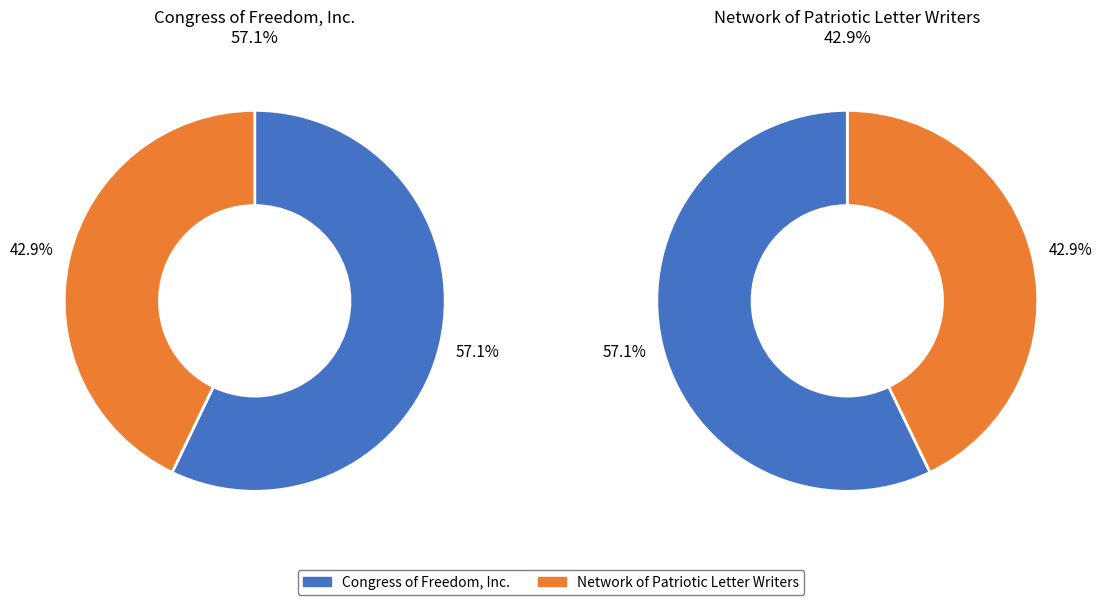

Count the number of slices in the pie.

2